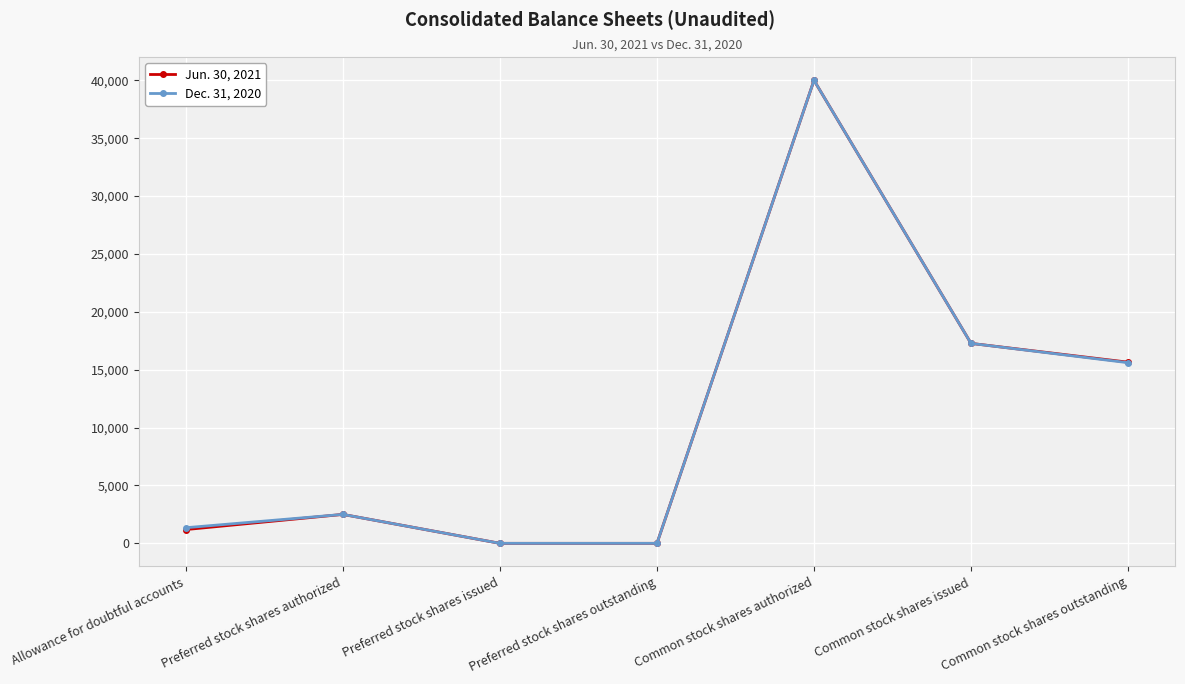

At which label does Dec. 31, 2020 reach its peak?

Common stock shares authorized